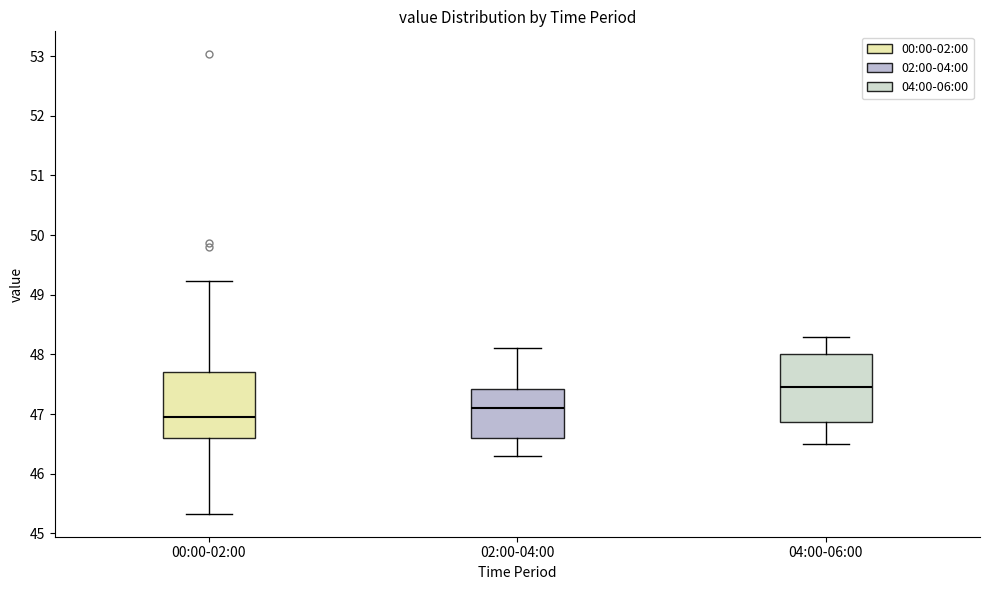

Which box's median line is the highest?

04:00-06:00